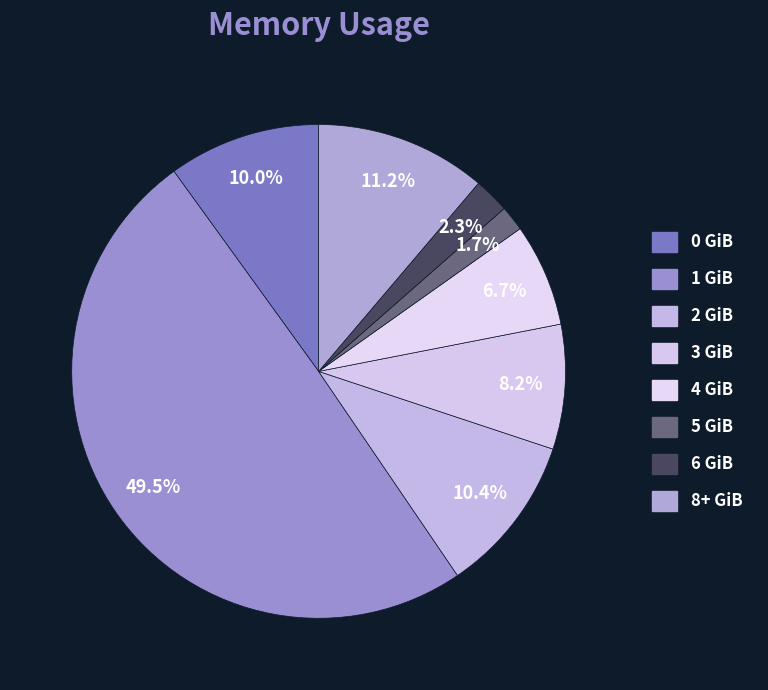

Approximately how many times larger is the value at 2 GiB compared to 4 GiB?

1.5